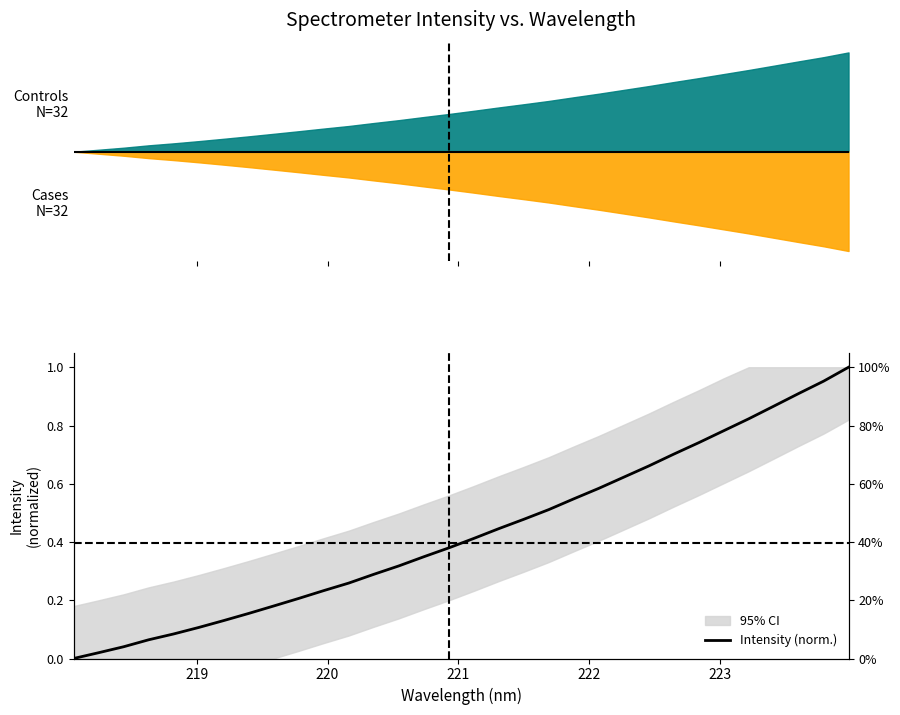

What is the average value?

0.4